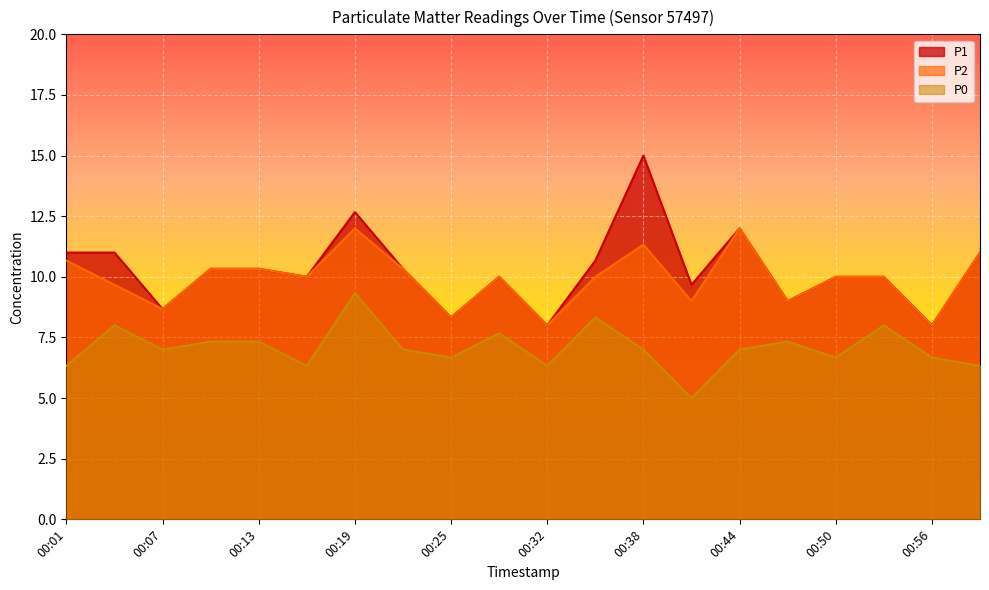

What is the difference between the maximum and minimum values in the P0 series?

4.3